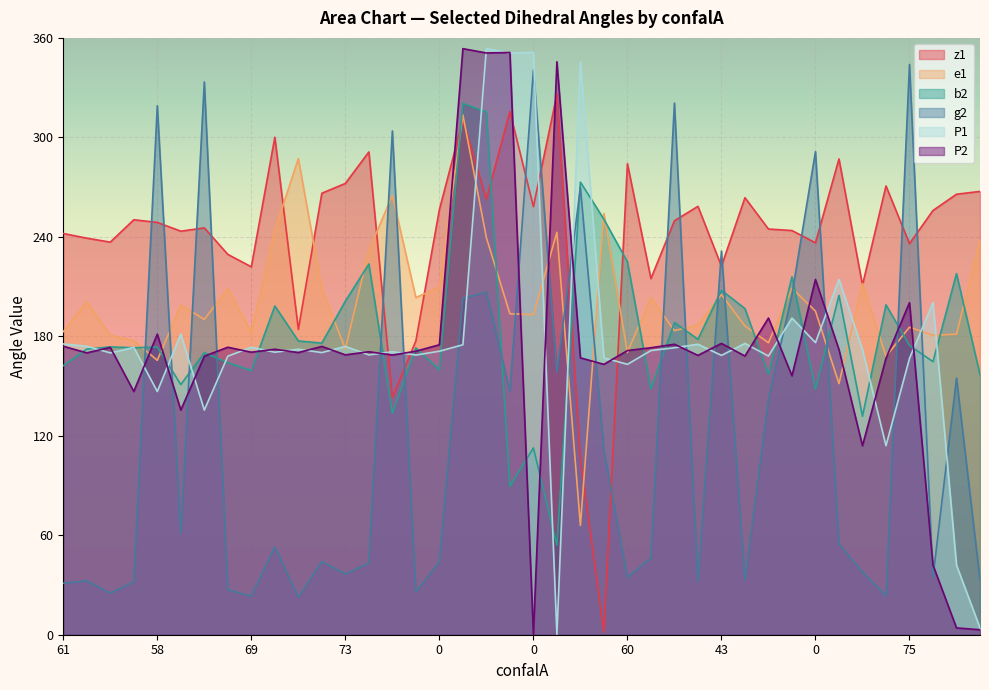

What is the total value across all series at 0?

1013.6